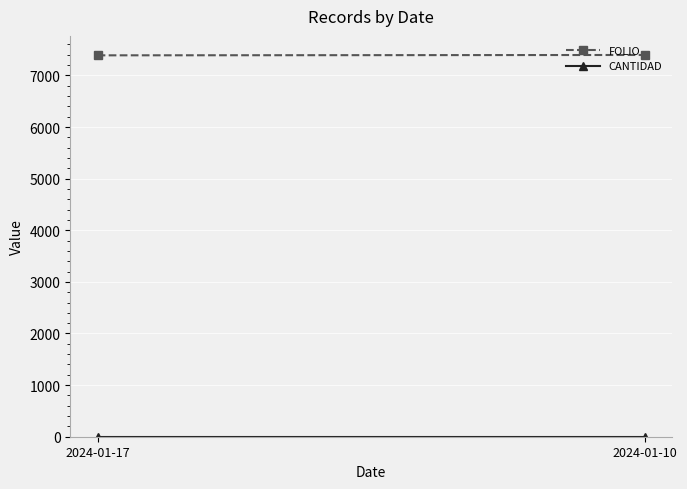

What are all the series names shown in the legend?

FOLIO, CANTIDAD